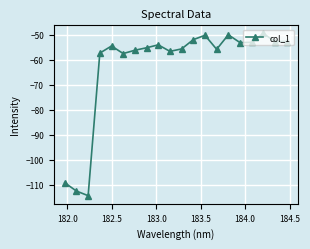

True or false: the data has more than 0 interior local peaks.

True